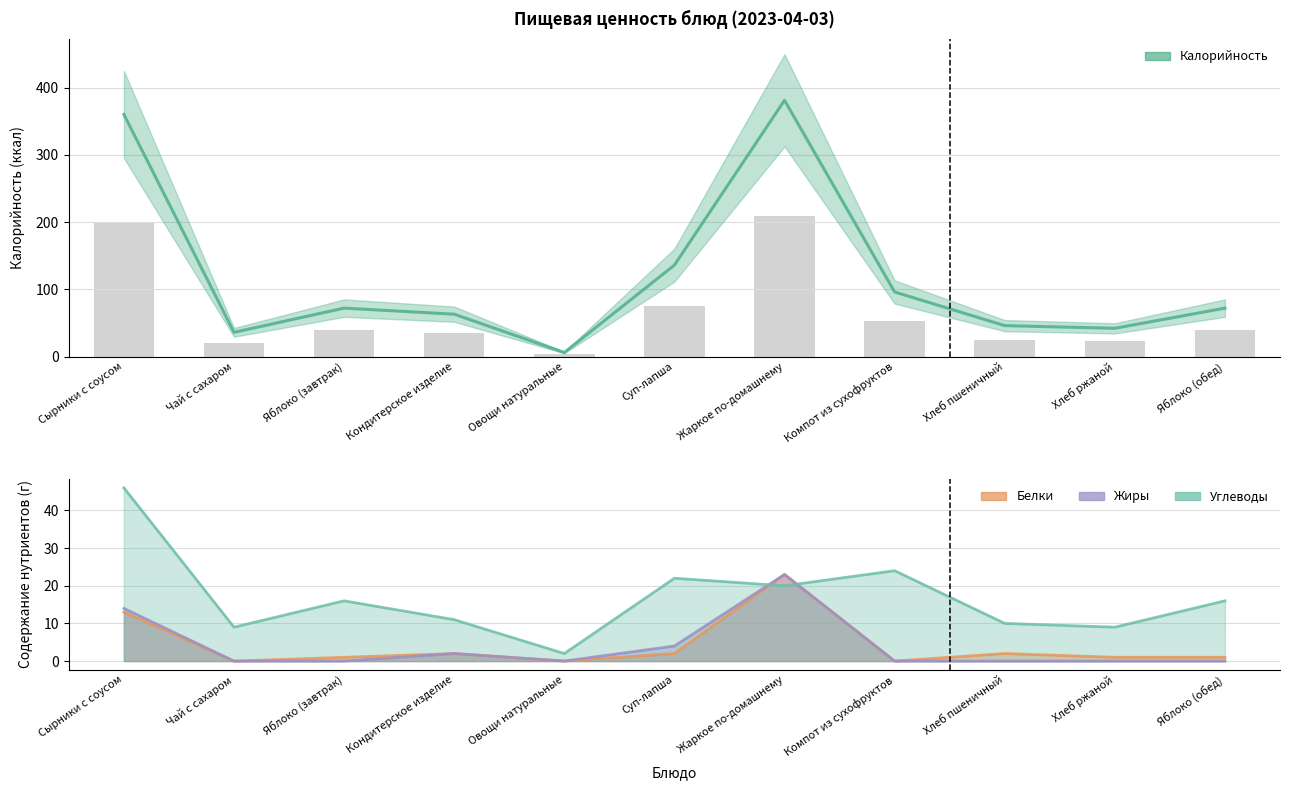

Reading left to right, transcribe all the data shown in this chart.

360	36	72	63	6	136	381	96	46	42	72